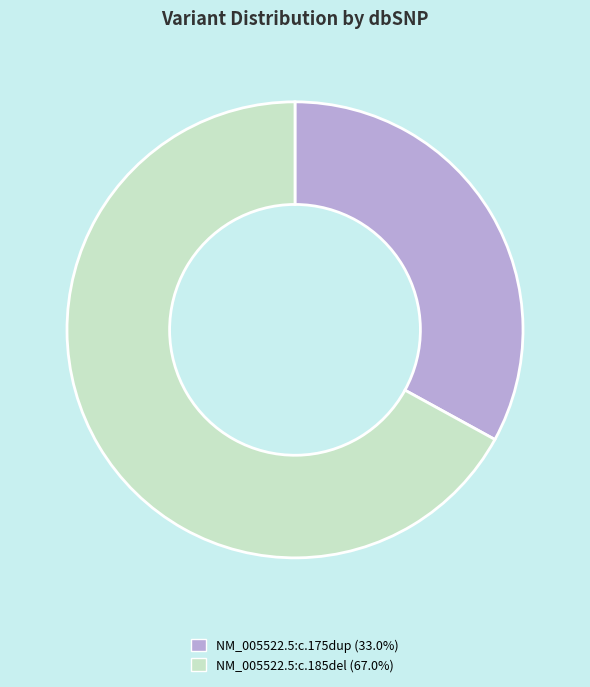

Count the number of slices in the pie.

2